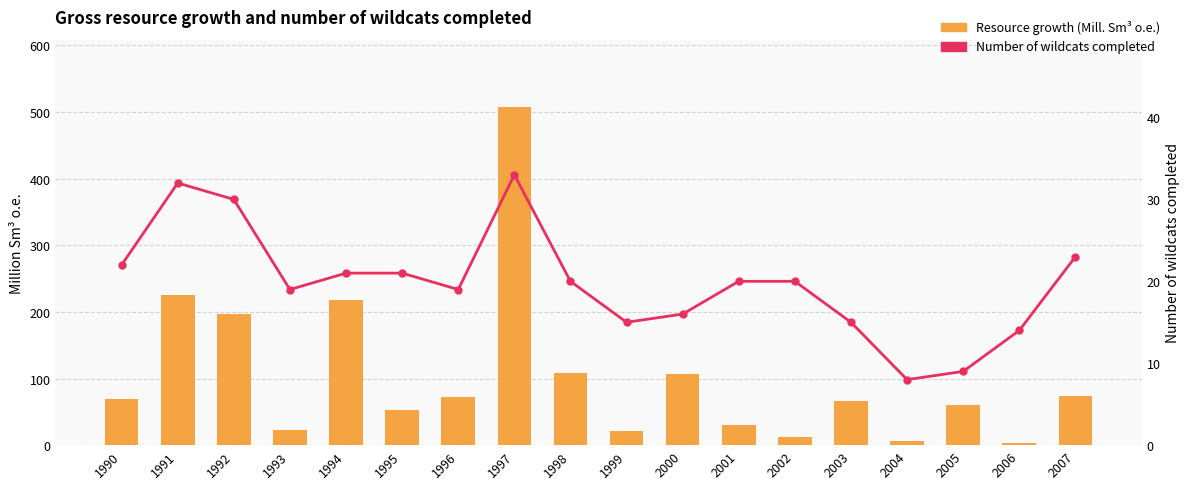

How many groups of bars are there?

18